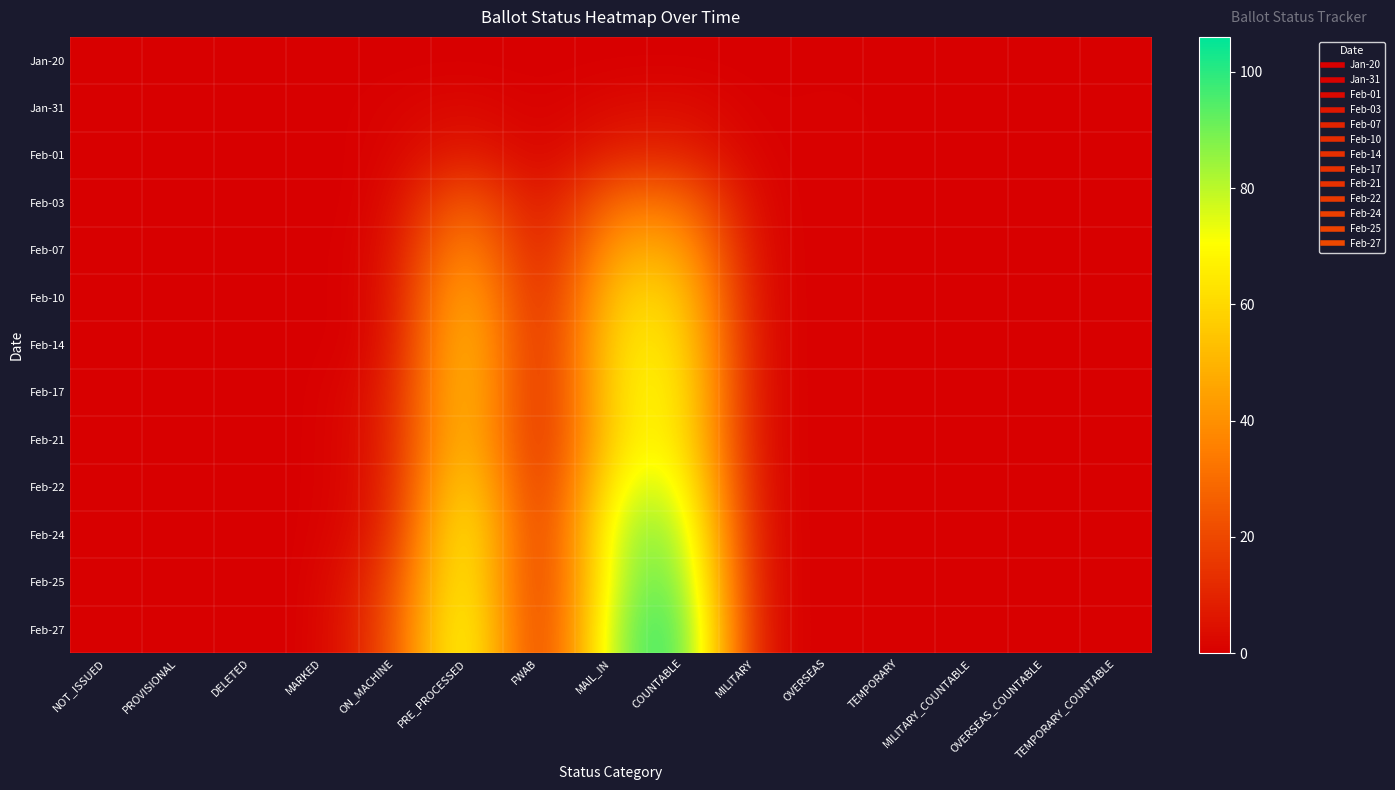

At which category is the sum across all series the highest?

COUNTABLE